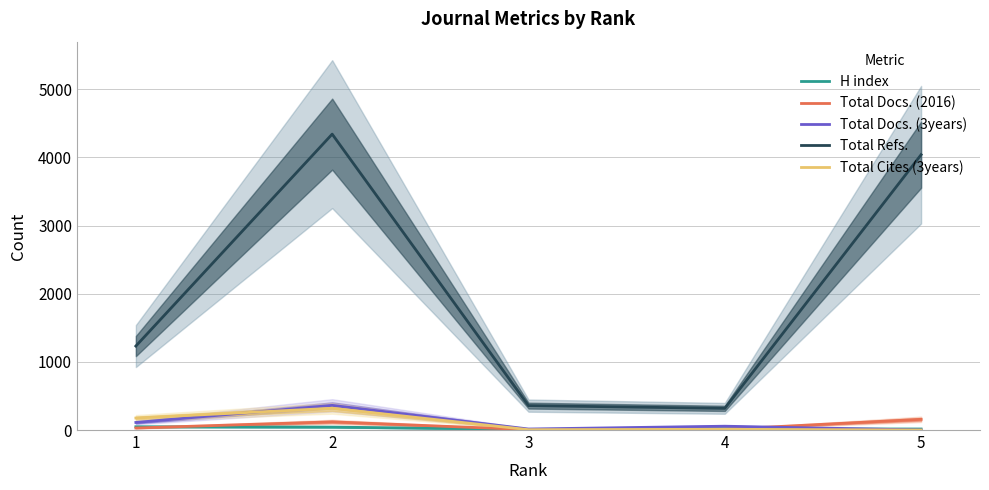

Does the chart display data point markers on the line(s)?

No